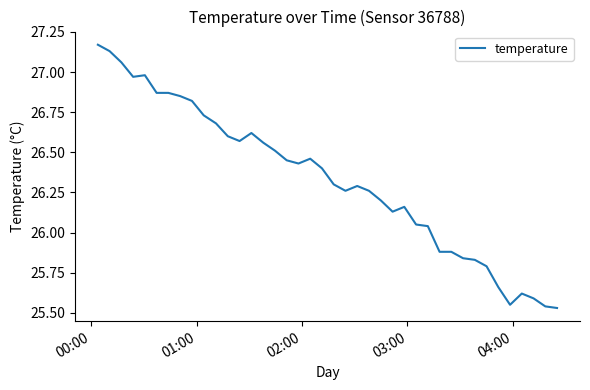

What is the difference between the maximum and minimum values?

1.6